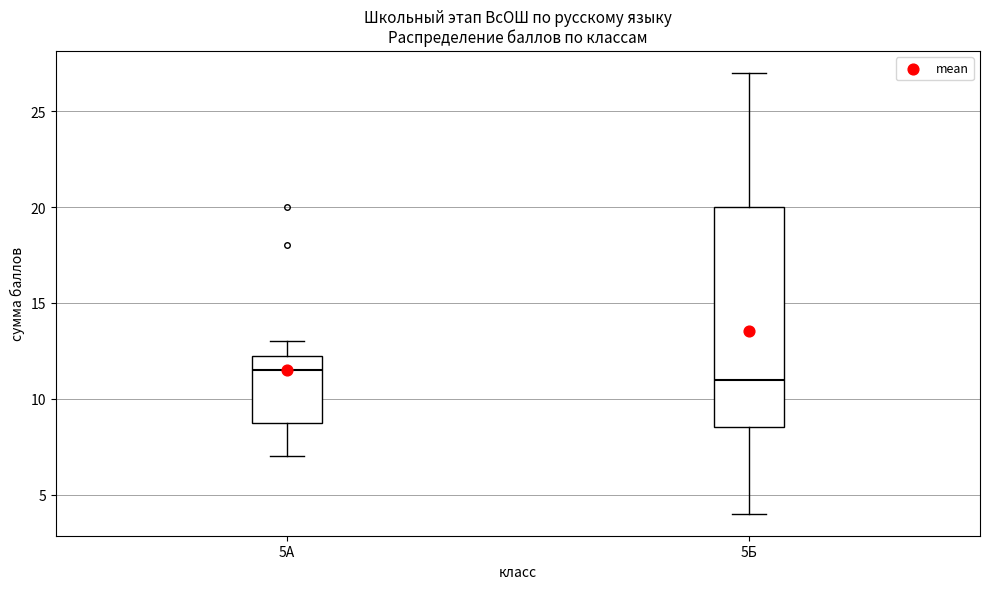

Comparing the boxes themselves (not the whiskers), which one is the tallest?

5Б